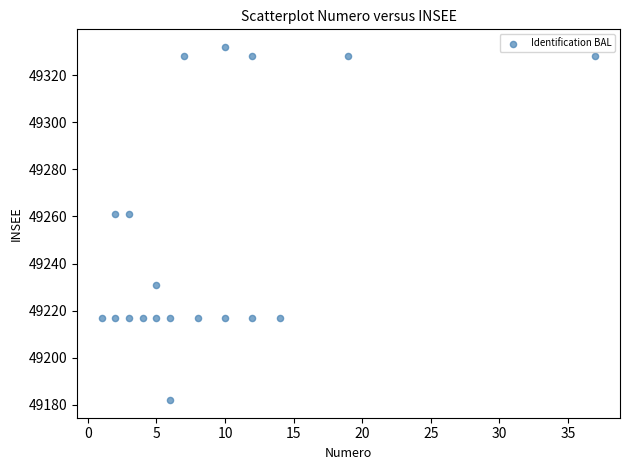

What is the range of Y values (max minus min)?

150